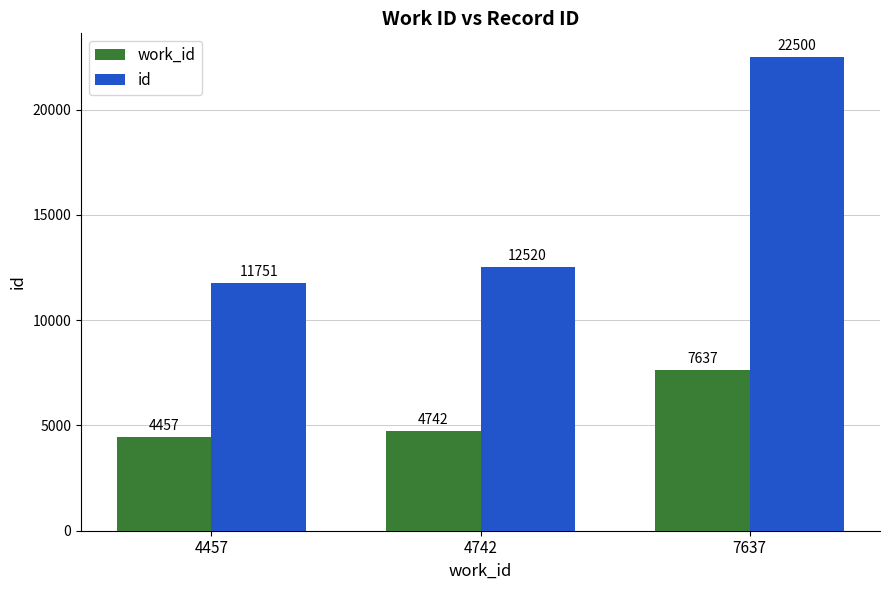

What is the sum of all id values?

46771